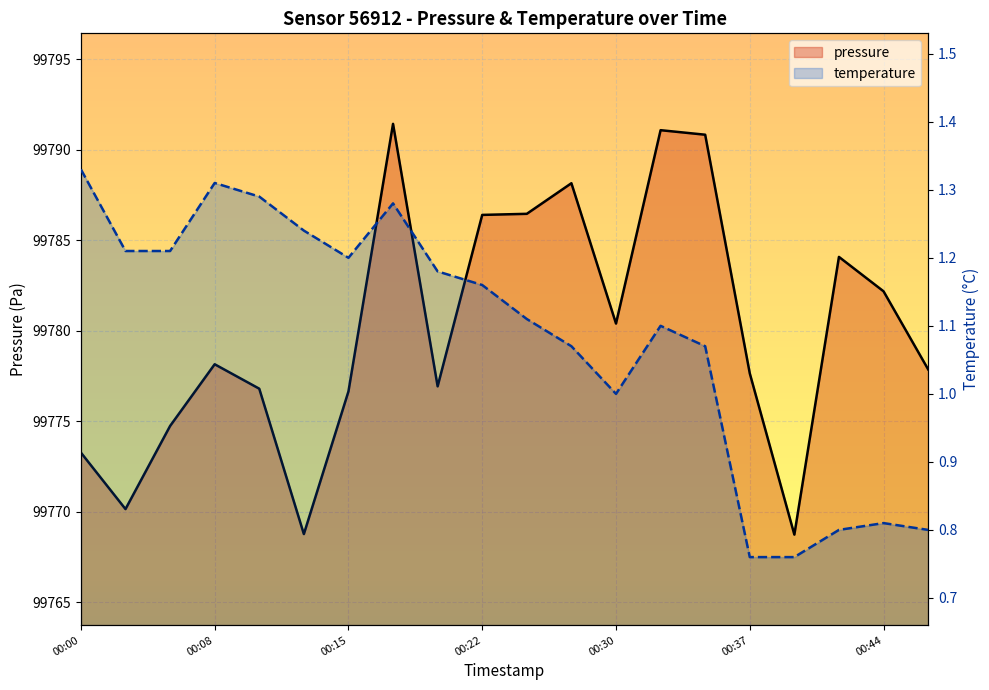

Reading right to left, what are all the values shown in this chart?

pressure: 99777.9	99782.2	99784.1	99768.8	99777.7	99790.8	99791.1	99780.4	99788.2	99786.5	99786.4	99776.9	99791.4	99776.7	99768.8	99776.8	99778.2	99774.8	99770.2	99773.3
temperature: 0.8	0.8	0.8	0.8	0.8	1.1	1.1	1.0	1.1	1.1	1.2	1.2	1.3	1.2	1.2	1.3	1.3	1.2	1.2	1.3